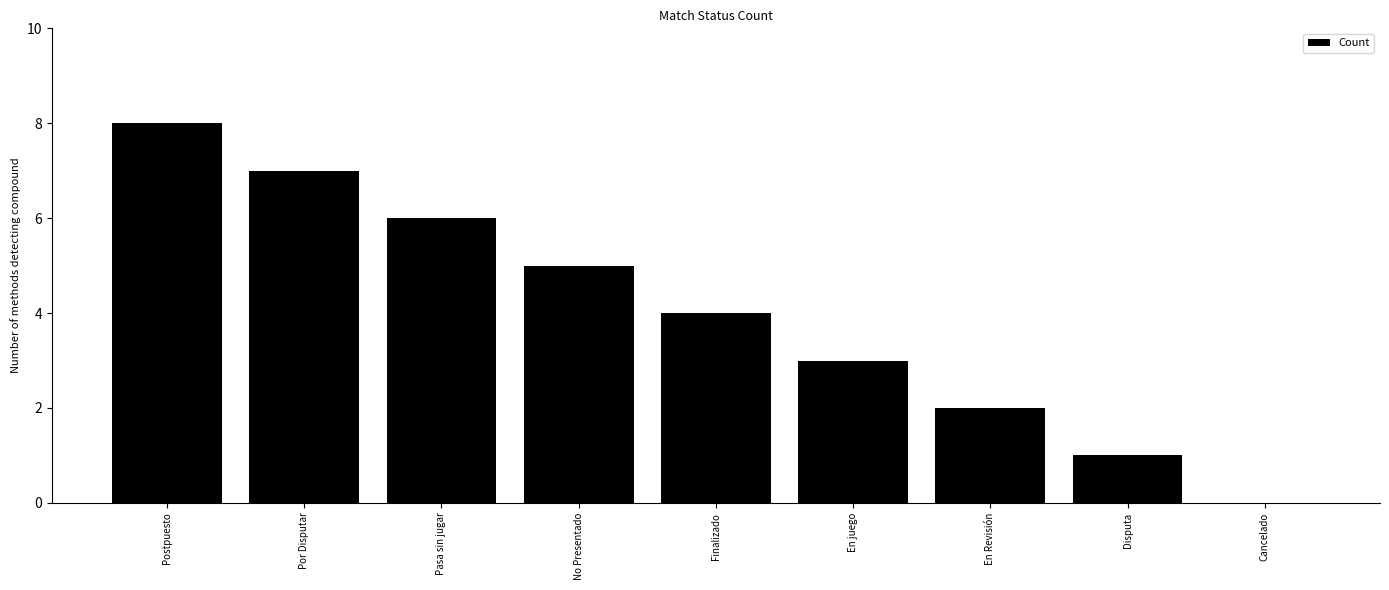

Reading right to left, extract all data points from this chart.

Cancelado=0	Disputa=1	En Revisión=2	En juego=3	Finalizado=4	No Presentado=5	Pasa sin jugar=6	Por Disputar=7	Postpuesto=8